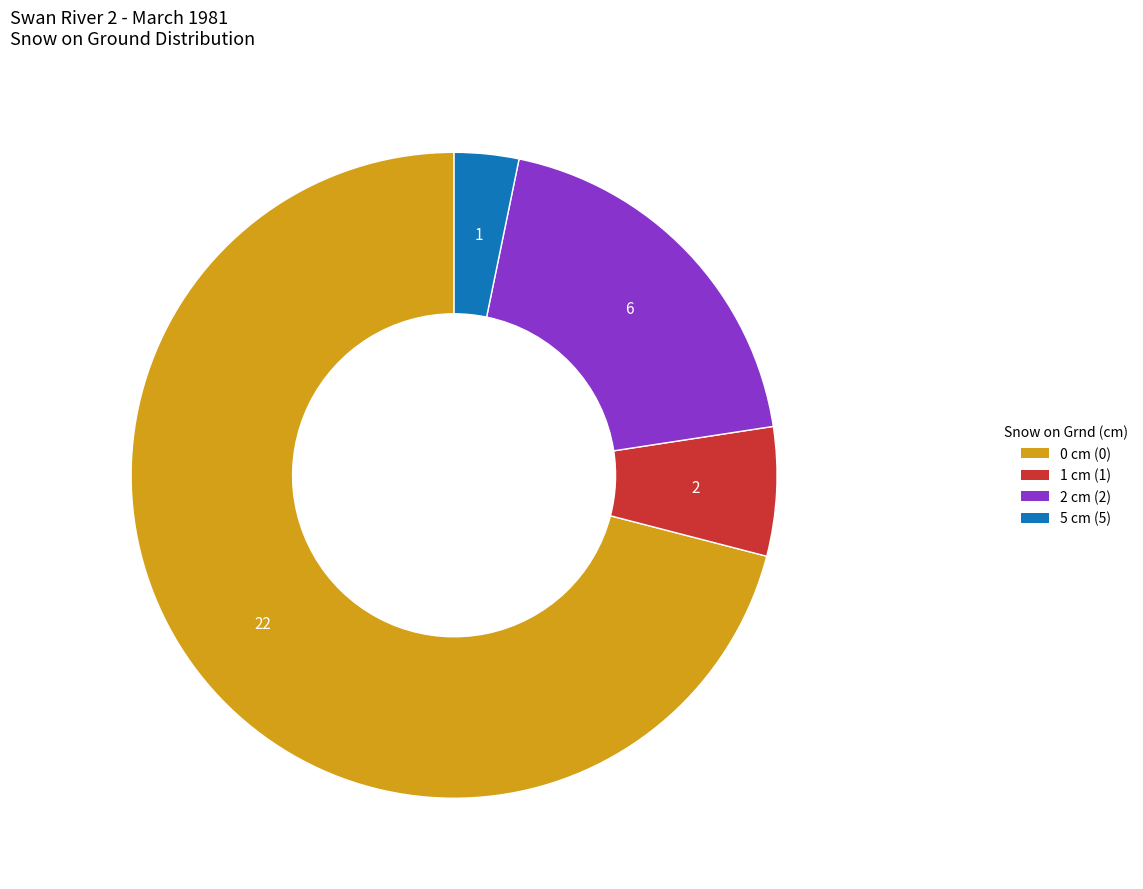

Rank the categories by value from highest to lowest.

0 cm (0), 2 cm (2), 1 cm (1), 5 cm (5)